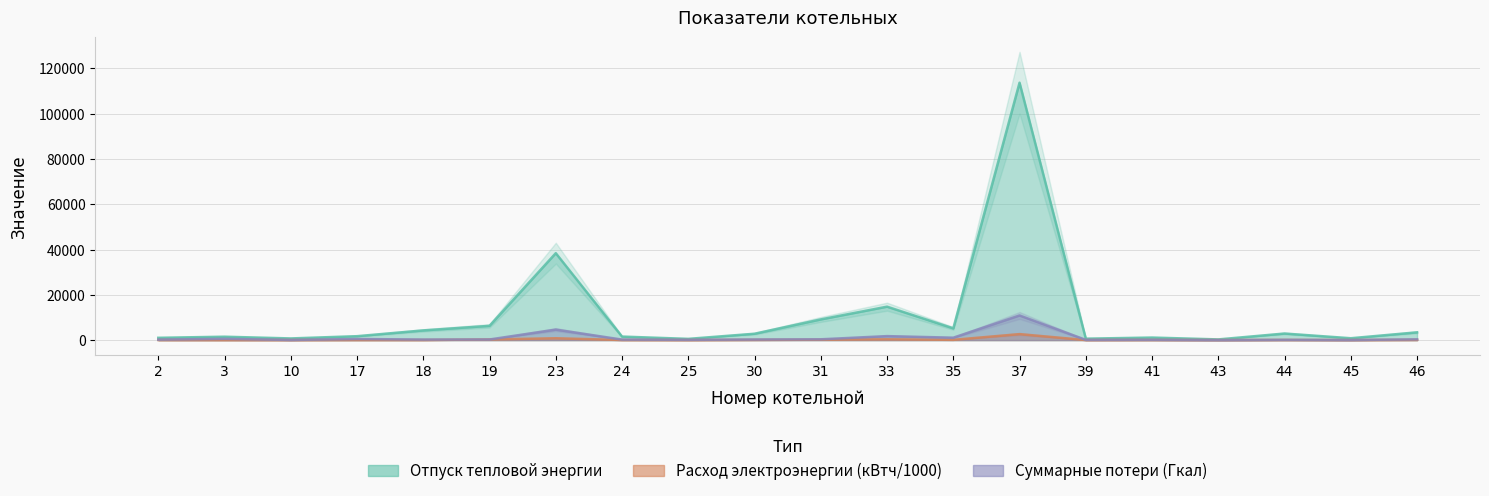

The Суммарные потери series shows 59.1 at 44. True or false?

False